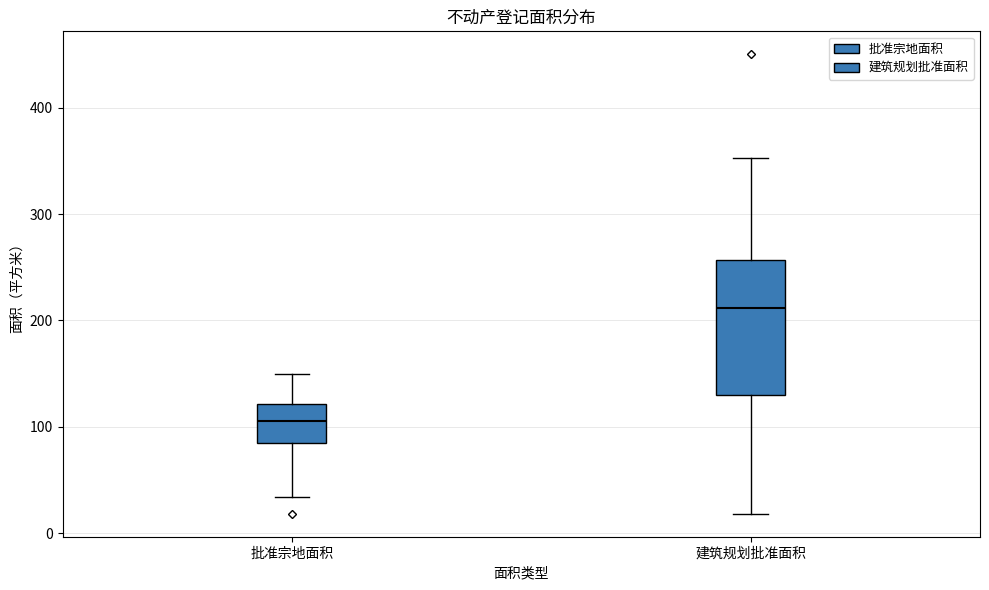

Reading left to right, read every box against the y-axis: the position of its median line, the range the box covers, and the ends of its whiskers. The values are not printed on the chart, so give them approximately, as read against the axis.

批准宗地面积: median 110, box 80 to 120, whiskers 30 to 150
建筑规划批准面积: median 210, box 130 to 260, whiskers 20 to 350